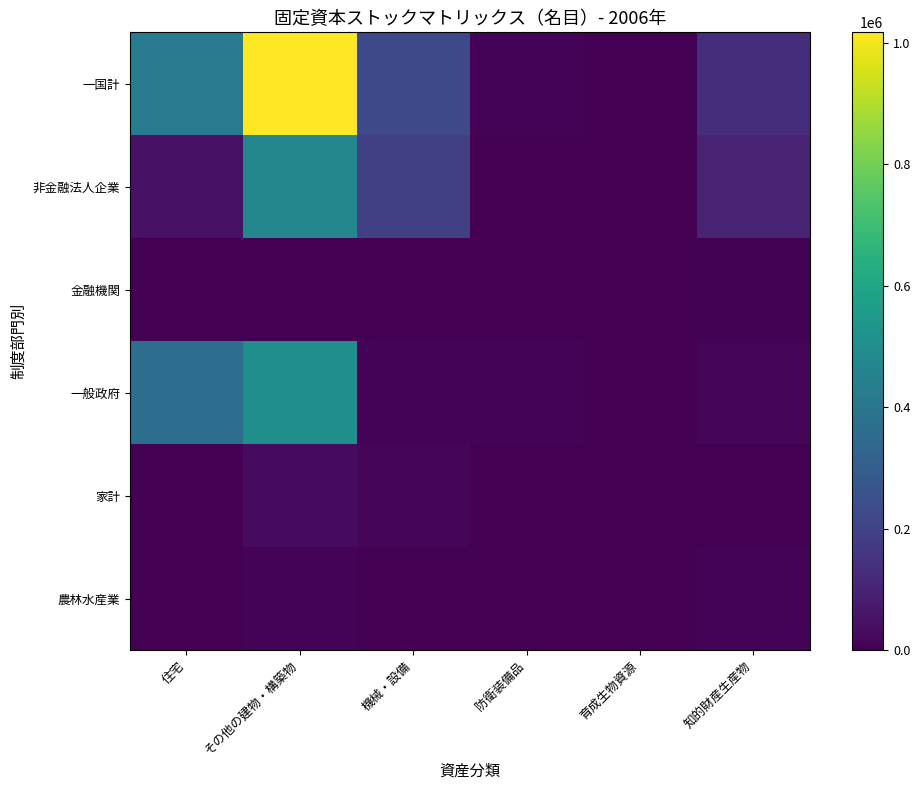

Which category has the lowest value across all series?

防衛装備品